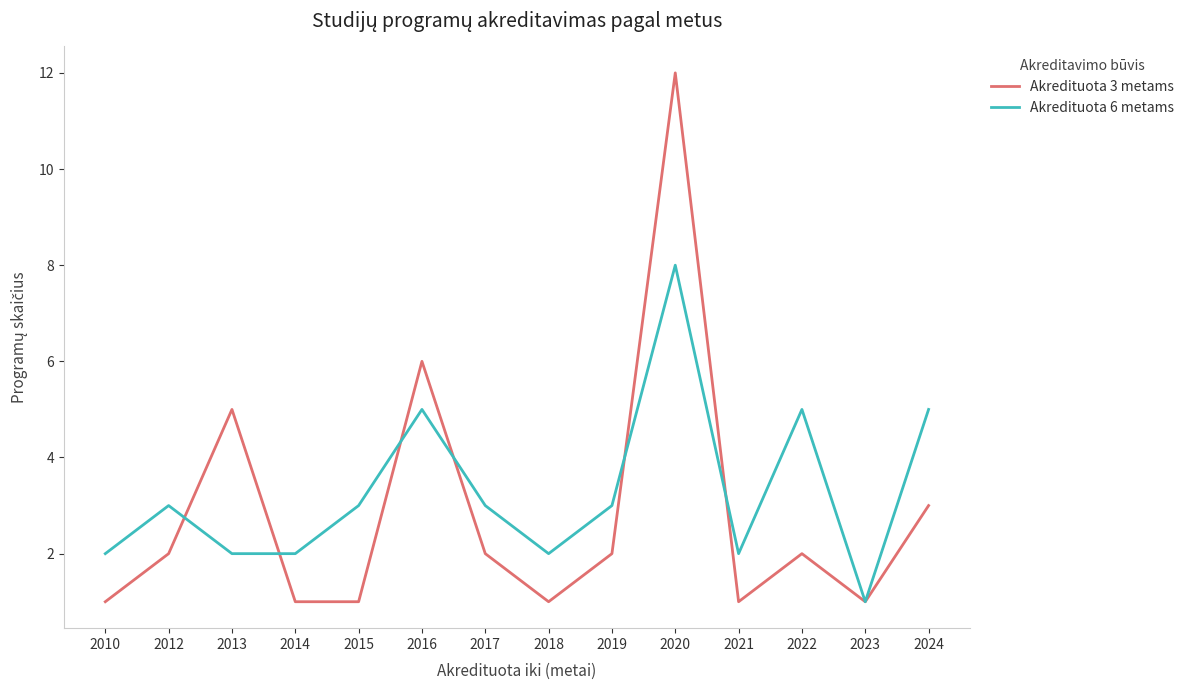

The value of Akredituota 6 metams at 2022 is 5. True or false?

True